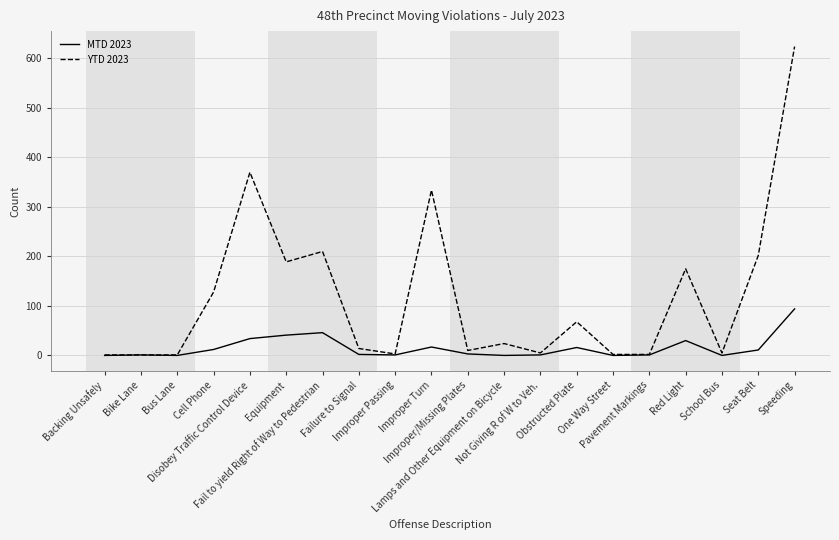

Which series has the largest total across all categories?

YTD 2023